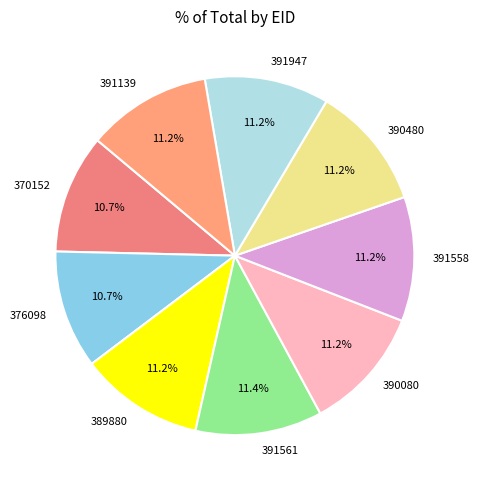

To the nearest percent, what is the difference between the largest and smallest slice percentages?

1%